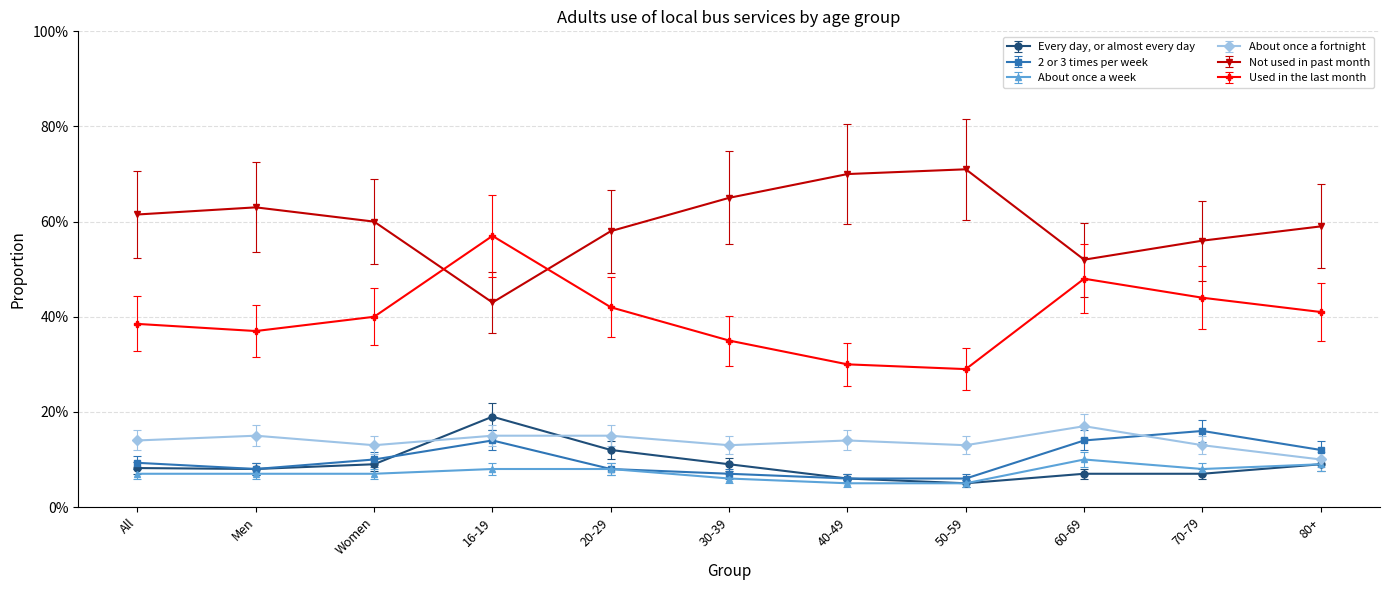

Is the value of Every day, or almost every day at 16-19 greater than the value of About once a fortnight at All?

Yes